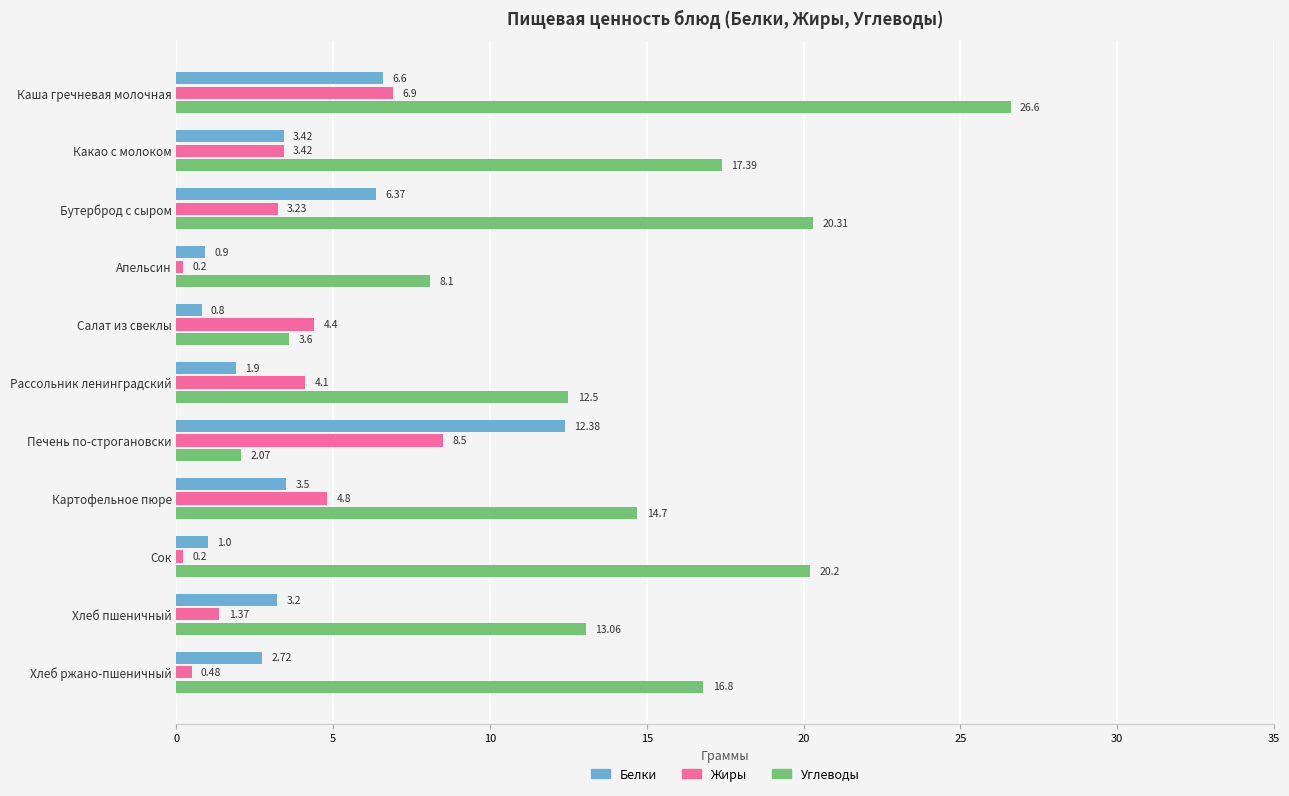

Is the value of Углеводы at Бутерброд с сыром greater than the value of Жиры at Салат из свеклы?

Yes